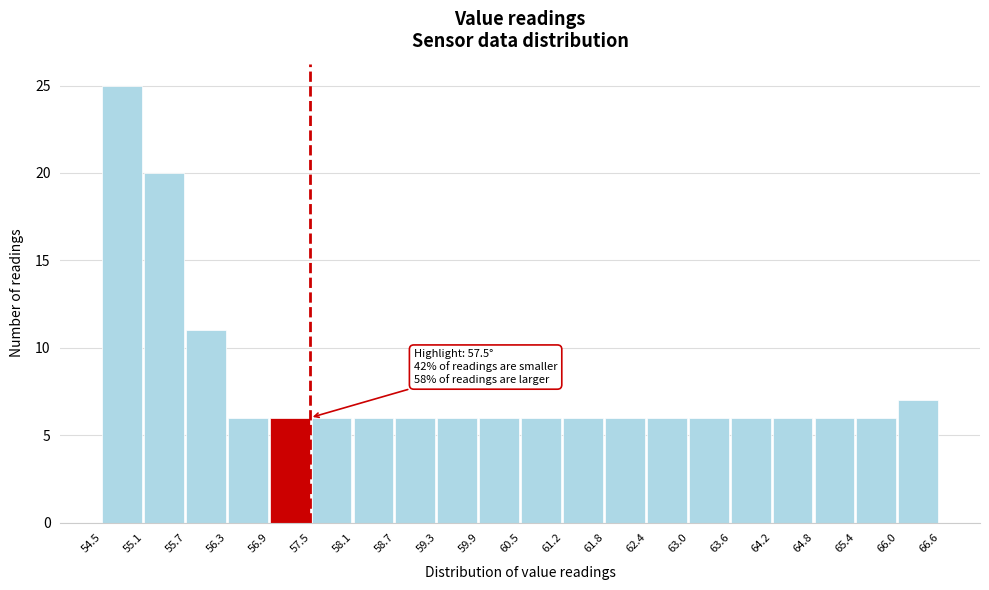

Which range on the x-axis has the tallest bar?

54.5 to 55.1